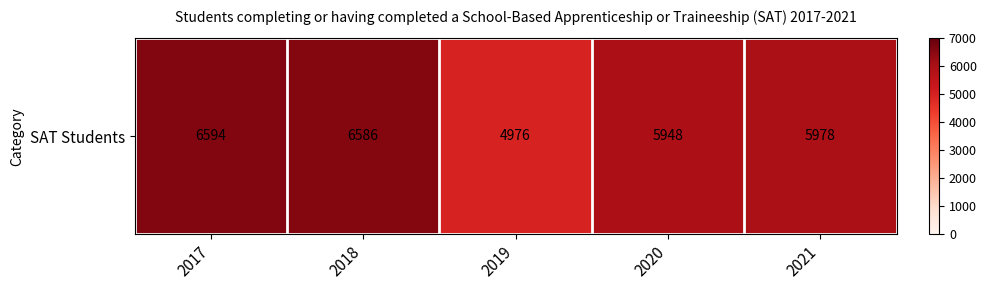

List the labels in order of value, largest first.

2017, 2018, 2021, 2020, 2019